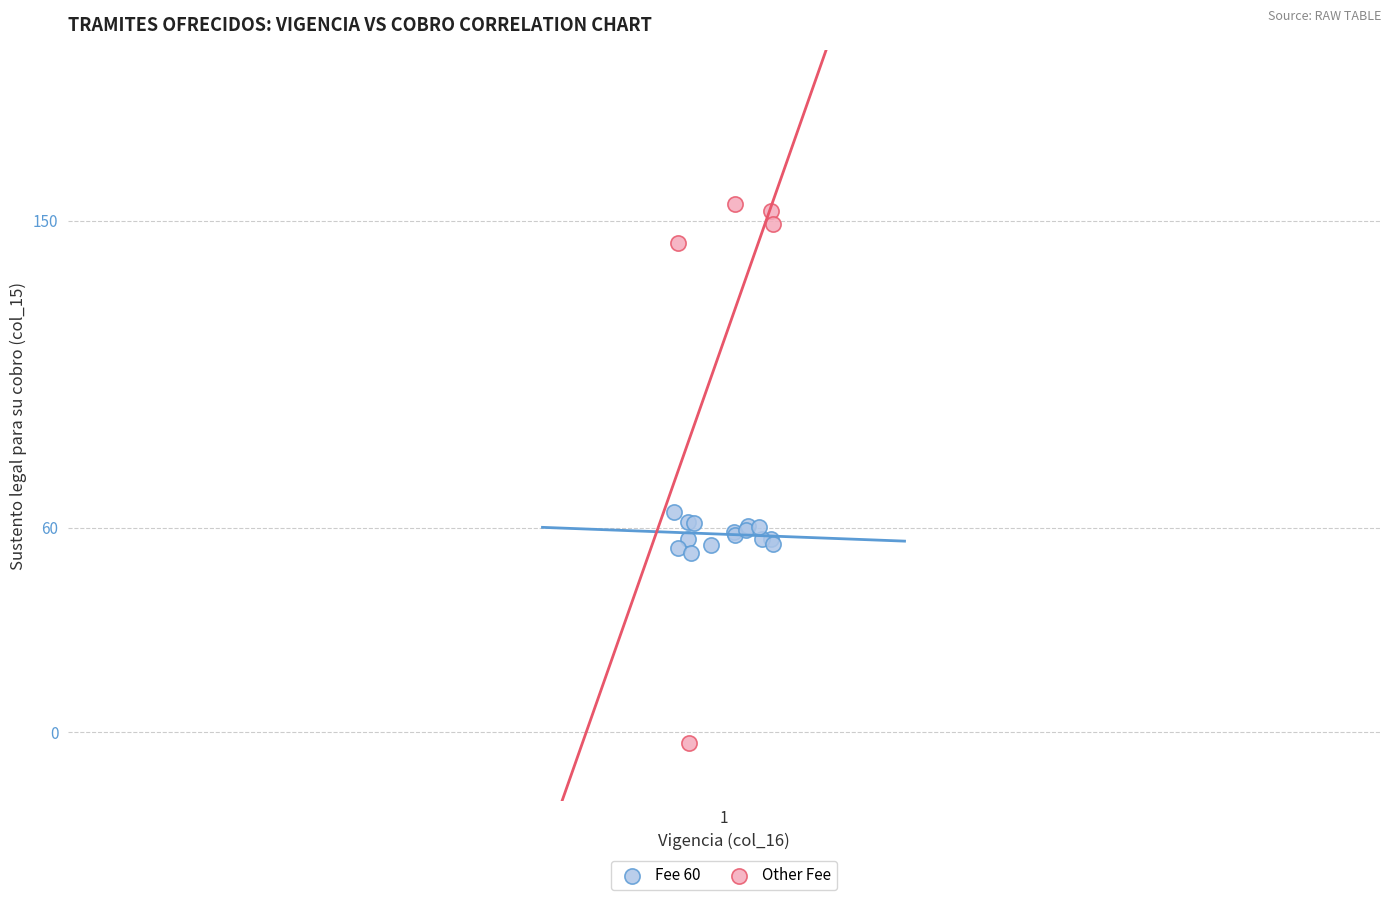

Which series has the largest Y range (max minus min)?

Other Fee